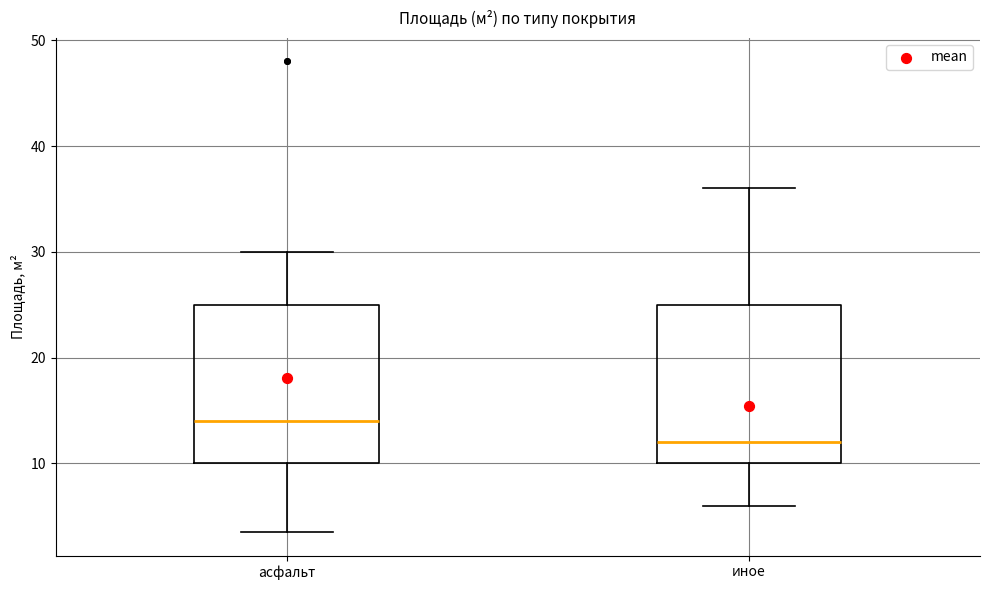

Where does the median line of the box for асфальт sit on the y-axis? The values are not printed on the chart, so give them approximately, as read against the axis.

14